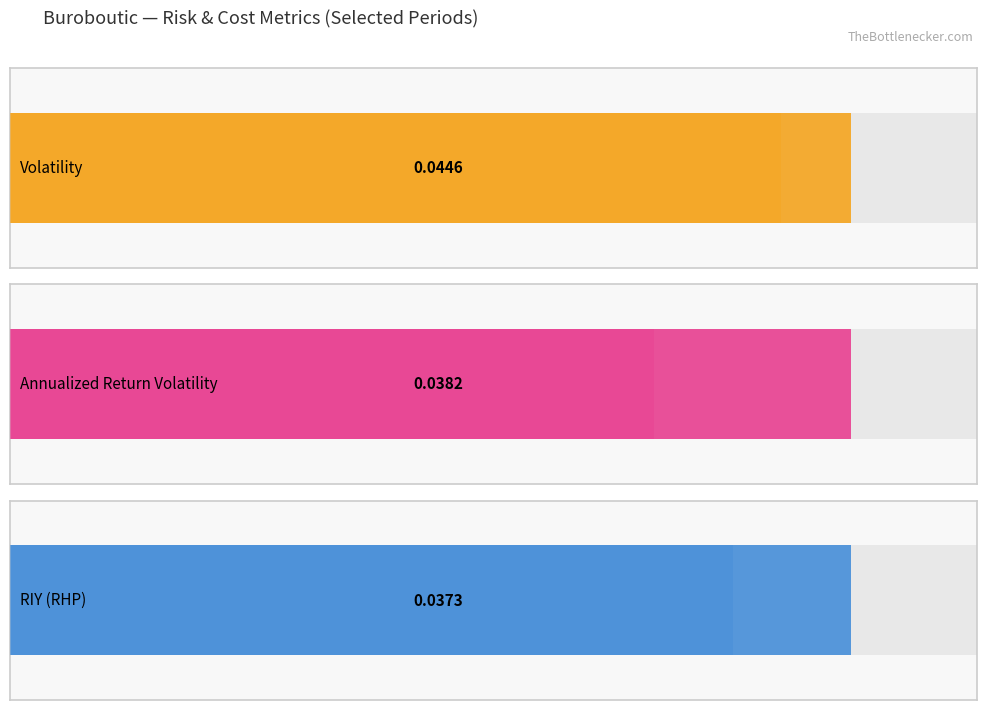

Is it true that riyrhp equals 0.0 at 2023-03?

True